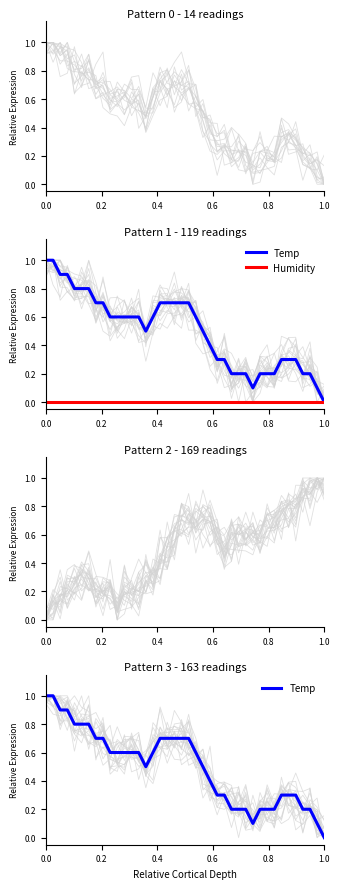

List the series in order of their overall mean, highest first.

Temp, Humidity